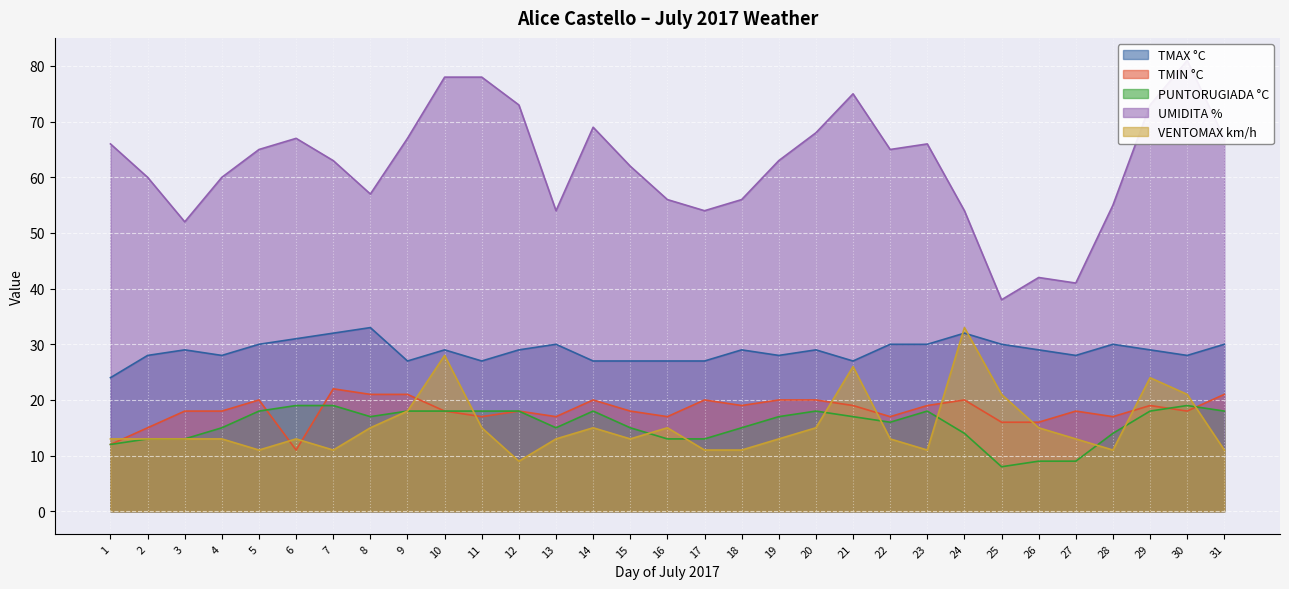

At how many categories does at least one series exceed 72?

6